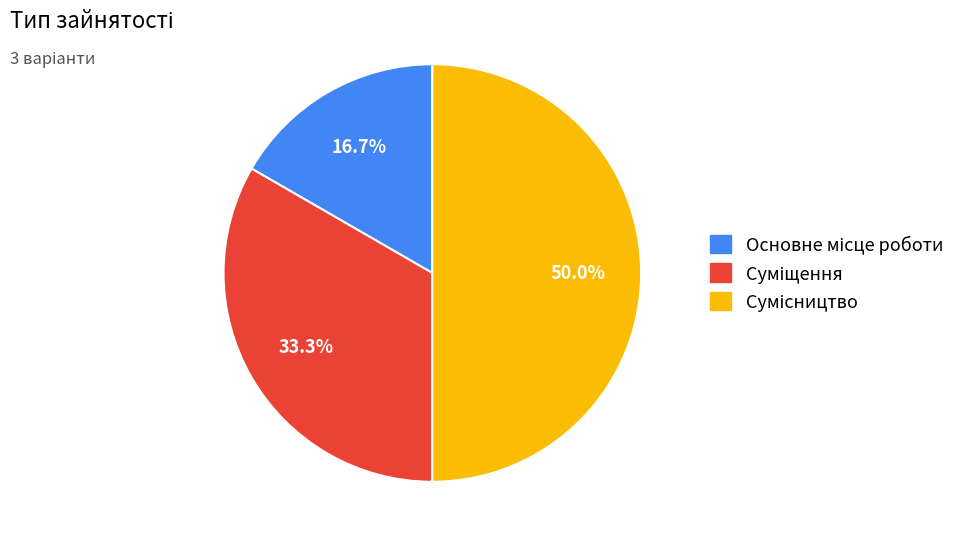

To the nearest percent, what is the difference between the Суміщення and Основне місце роботи slice percentages?

17%